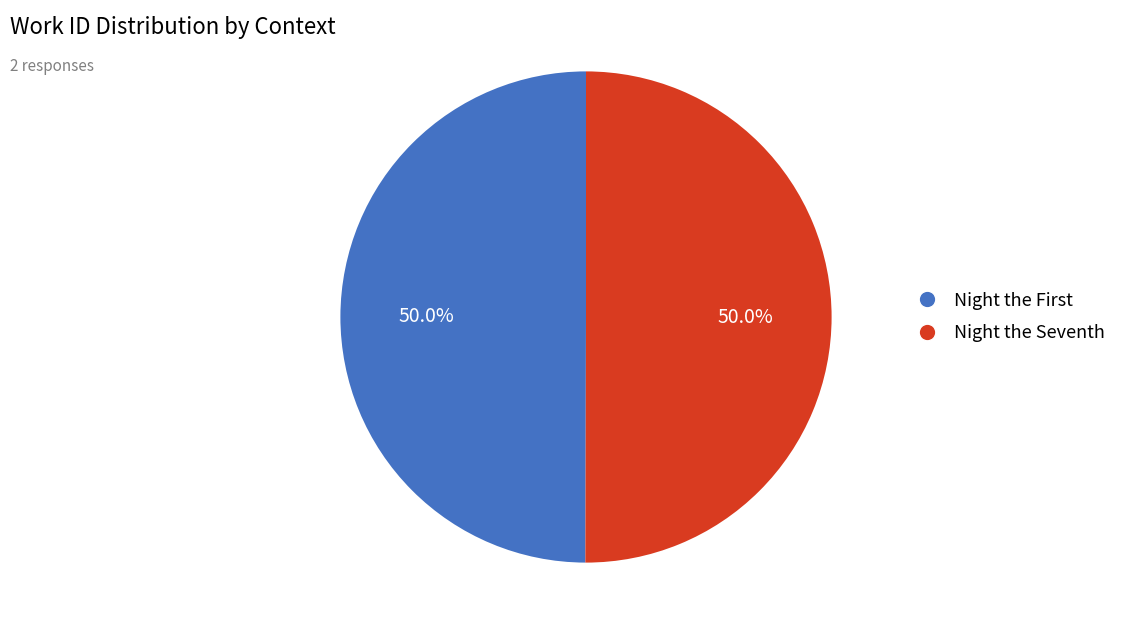

What is the majority slice?

Night the Seventh